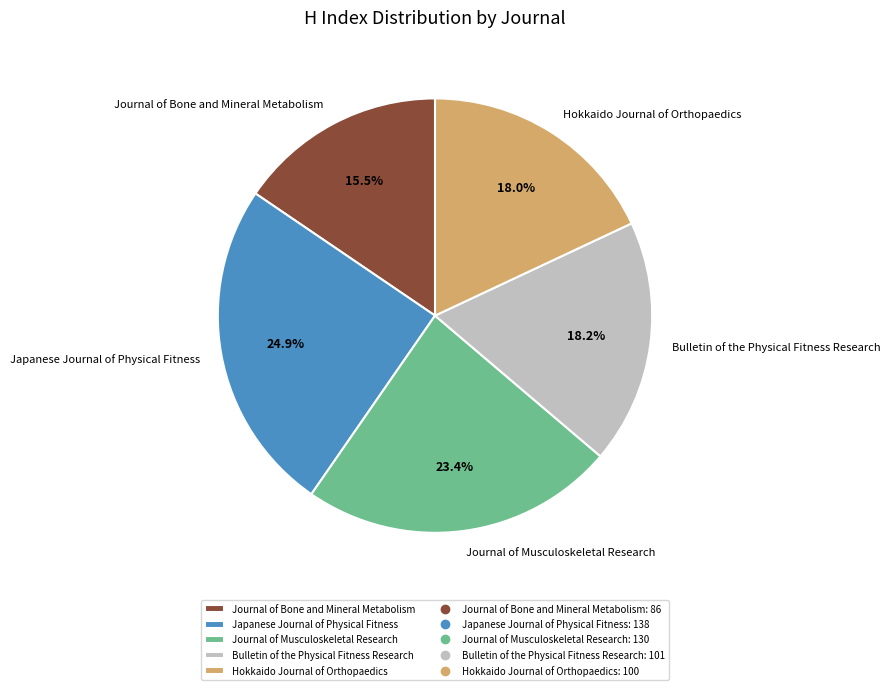

To the nearest percent, what is the difference between the Bulletin of the Physical Fitness Research and Journal of Musculoskeletal Research slice percentages?

5%